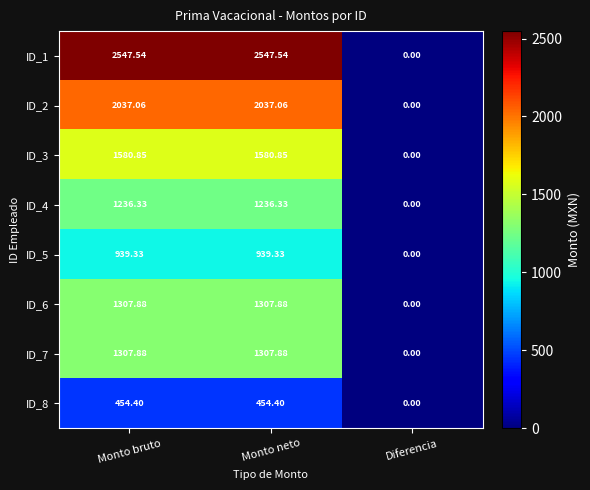

Where does the ID_2 series first go above 2037?

Monto bruto